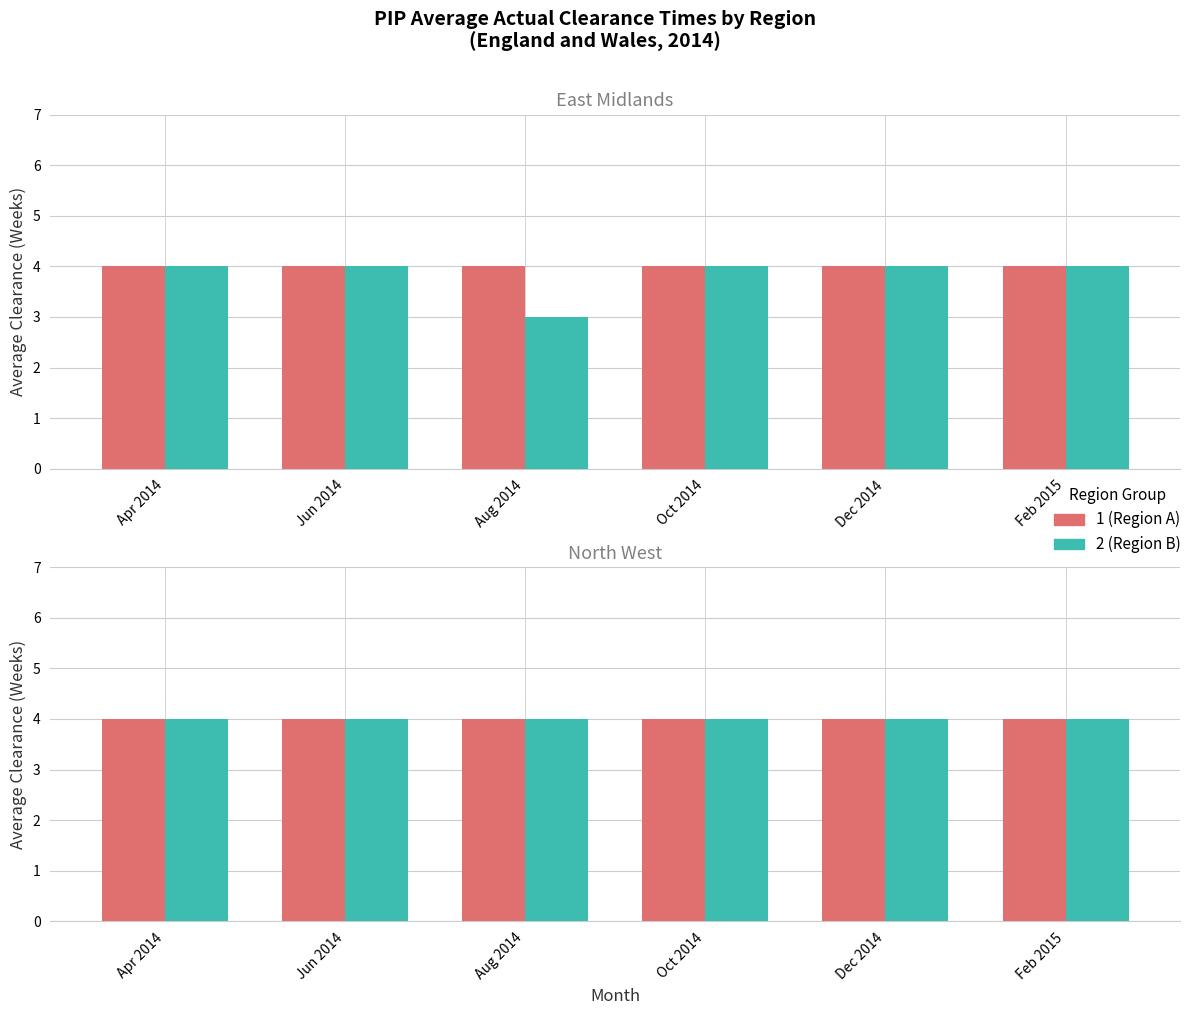

At which label does South East reach its peak?

Apr 2014